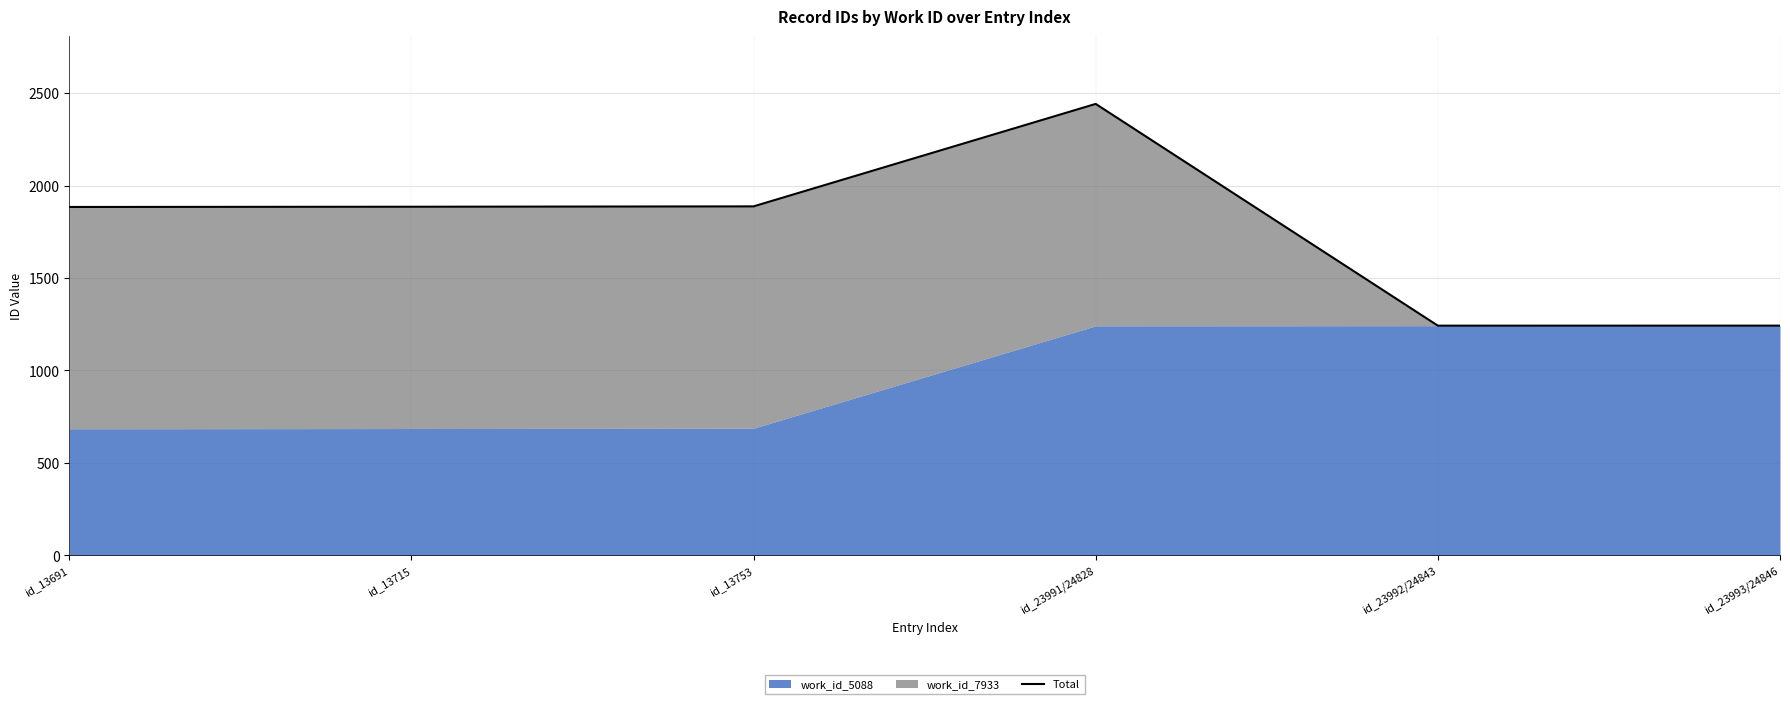

What is the label of the 5th point from the right?

id_13715